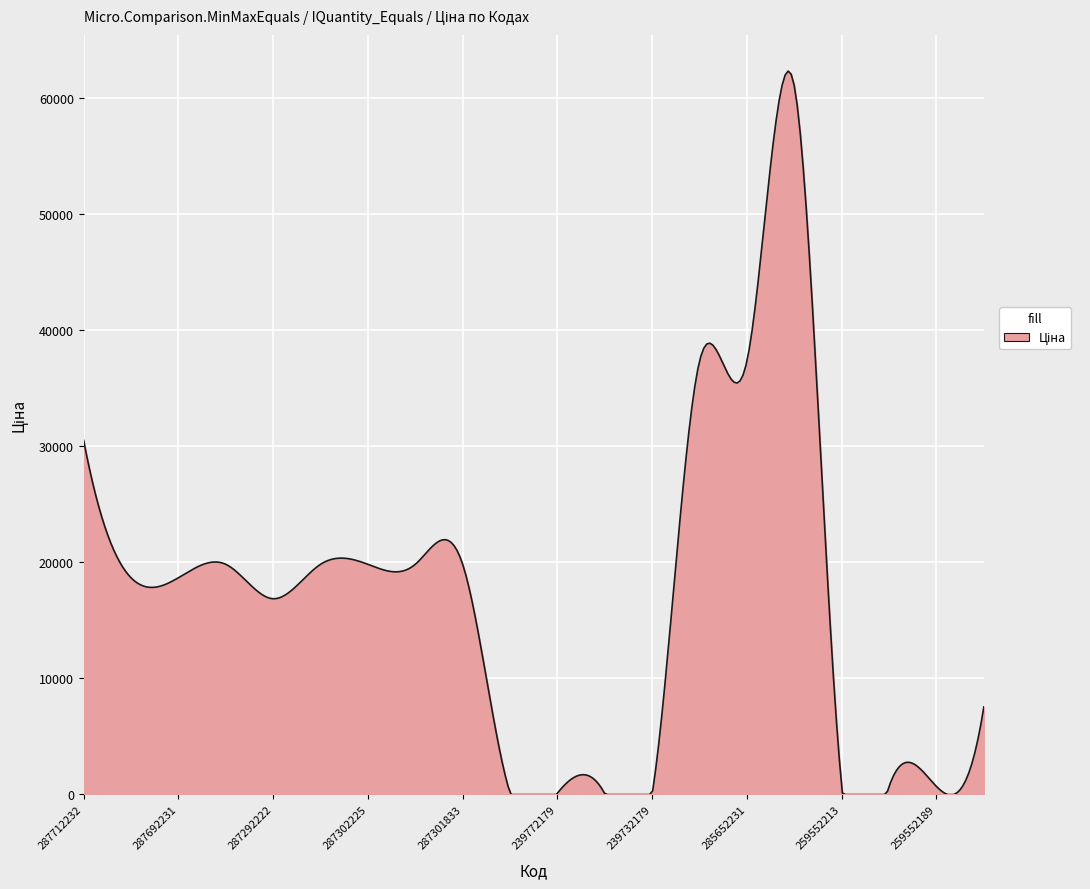

What is the greatest value displayed?

62324.2